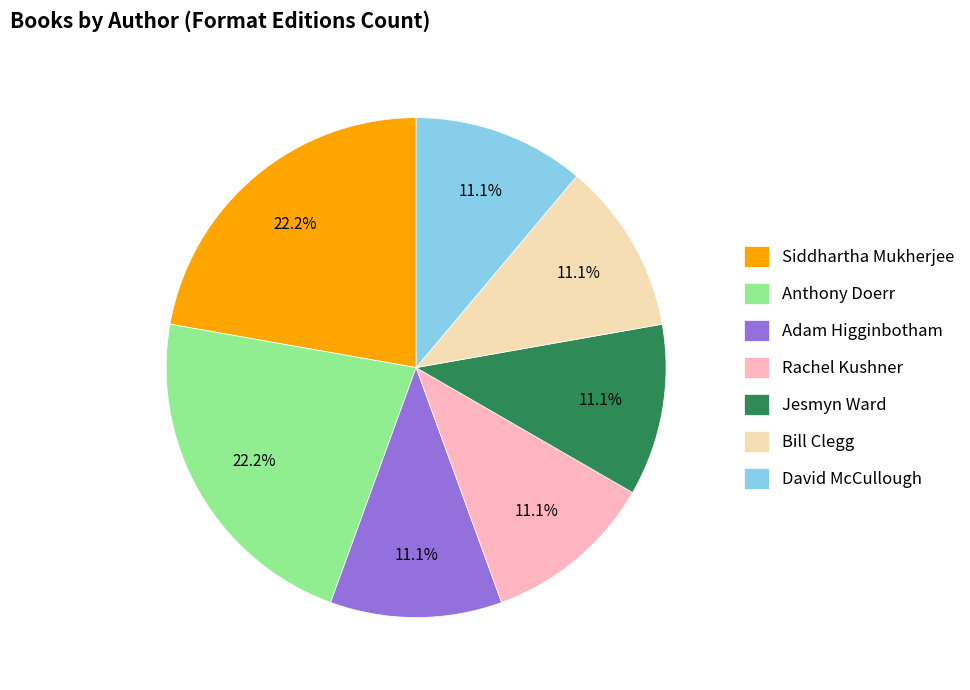

Combined, what portion of the pie is Anthony Doerr and Bill Clegg?

33.3%